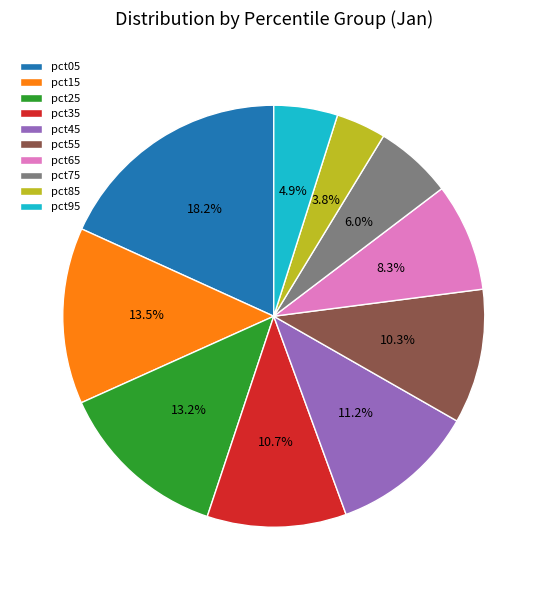

To the nearest percent, what is the combined percentage of pct65 and pct45?

19%